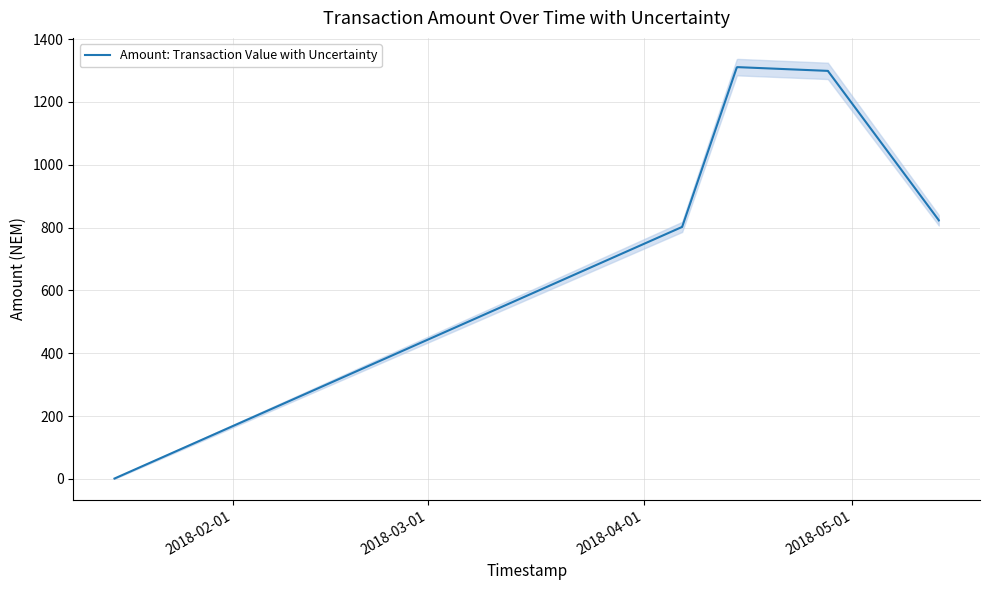

What is the maximum value for Amount: Transaction Value with Uncertainty?

1311